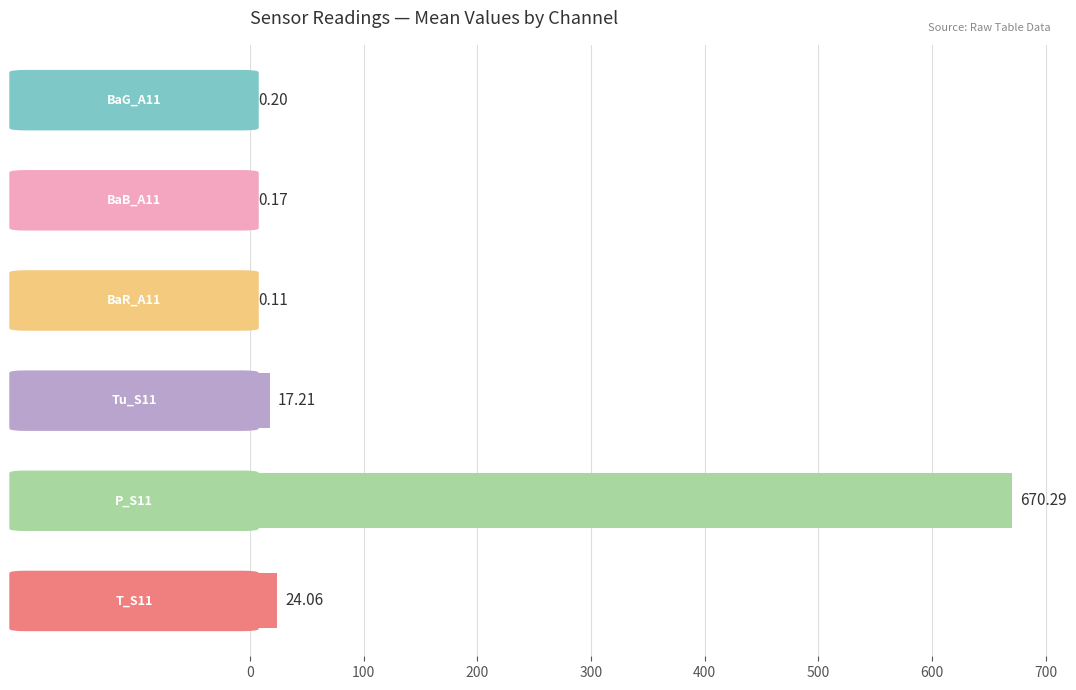

How many data points does each series have?

6